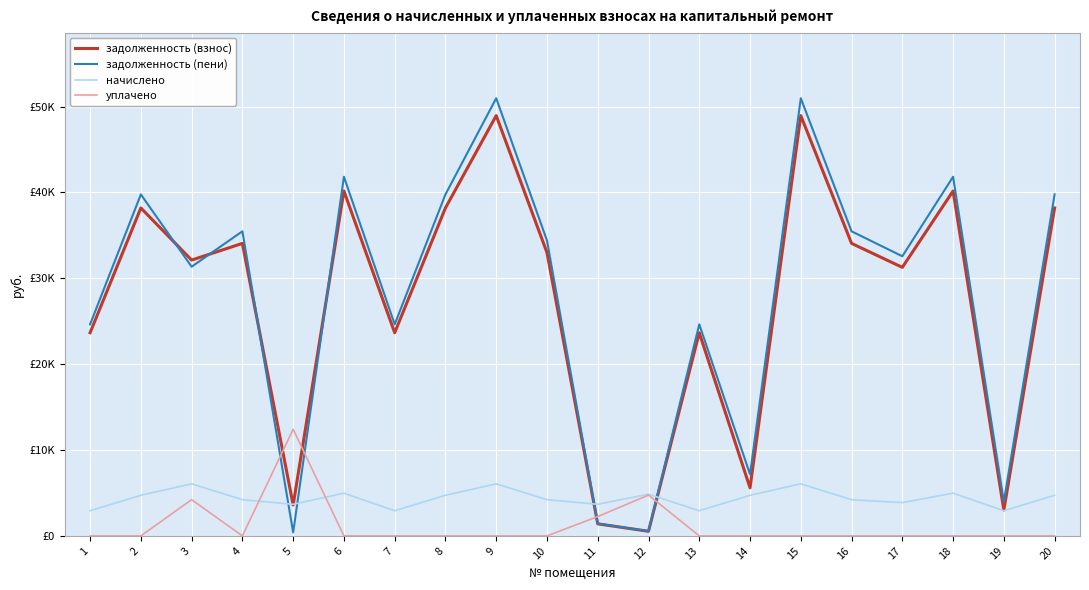

True or false: задолженность (пени) and уплачено intersect in this chart.

True